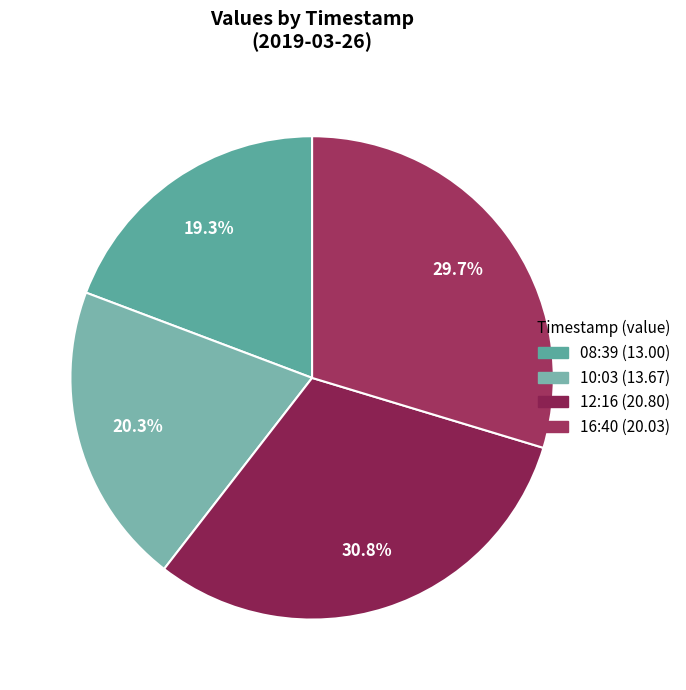

Is there any slice that represents more than half of the pie?

No